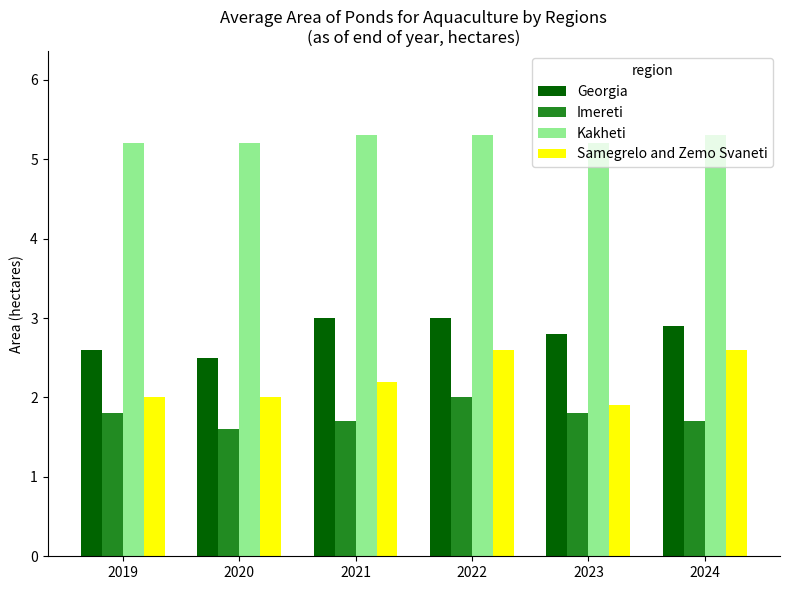

The value of Imereti at 2022 is 2.0. True or false?

True